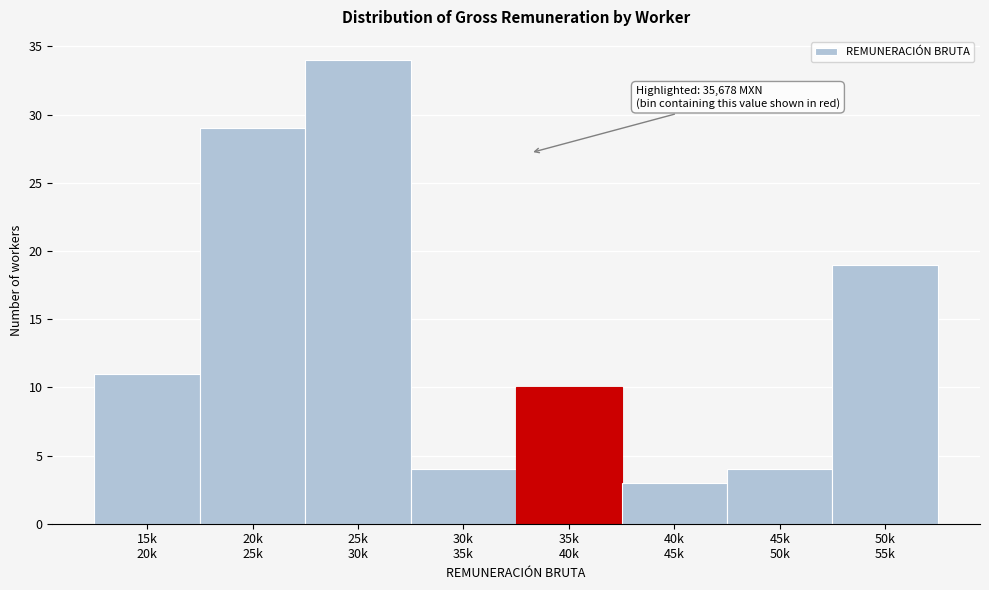

Reading left to right, what are all the values shown in this chart?

11	29	34	4	10	3	4	19